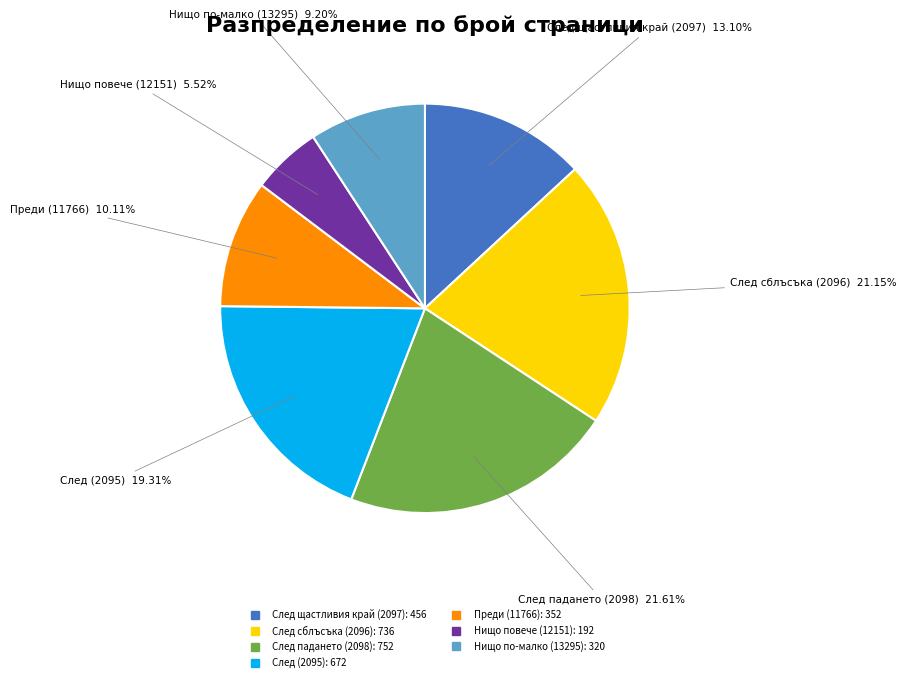

How many segments does this pie chart have?

7